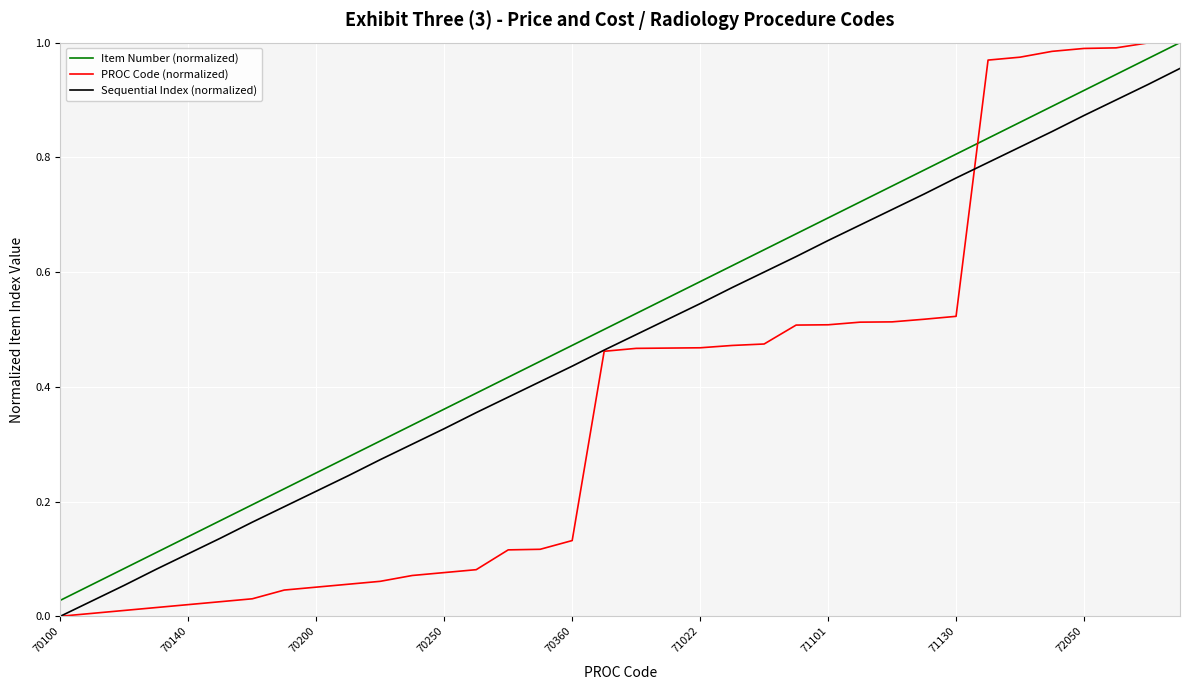

True or false: Item Number (normalized) has more than 2 points higher than both neighbors.

False